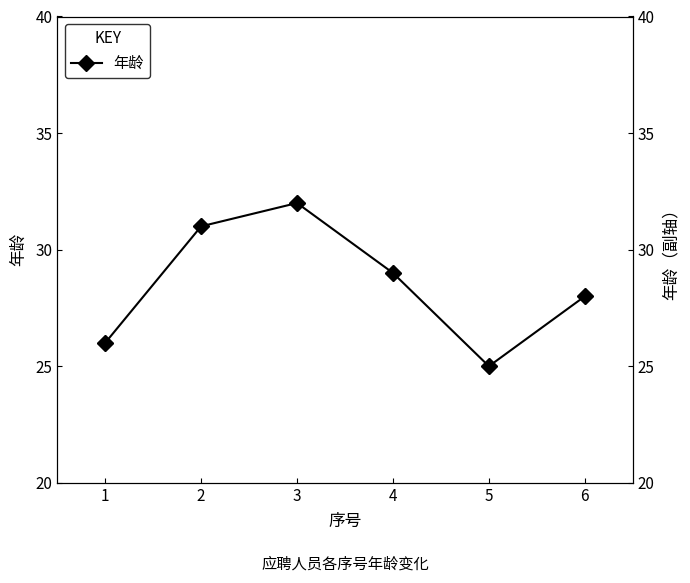

What is the change in value from 4 to 6?

-1